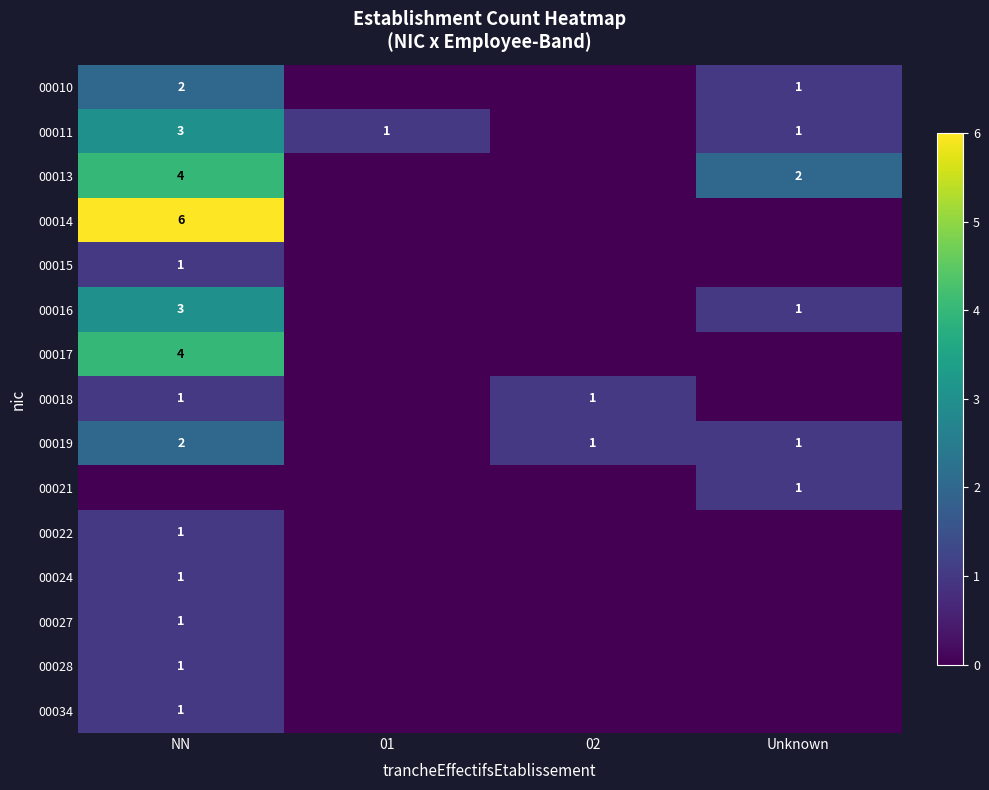

The value of 00016 at NN is 3. True or false?

True